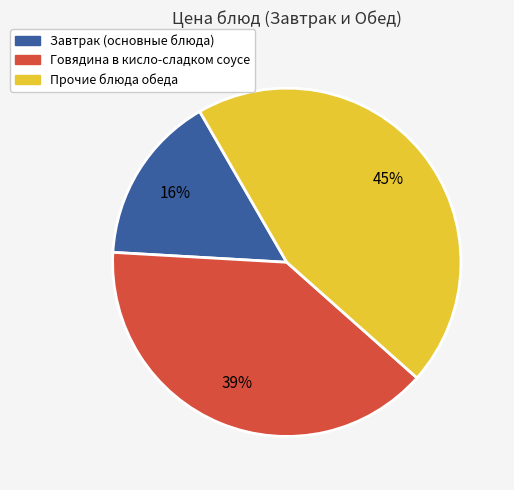

Is there any slice that represents more than half of the pie?

No